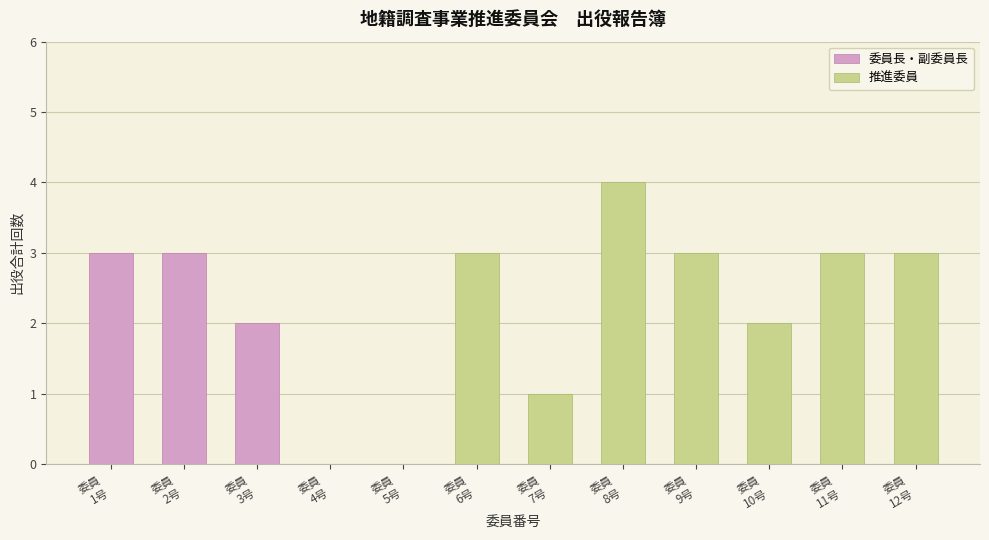

Between 1 and 3, which is larger?

1